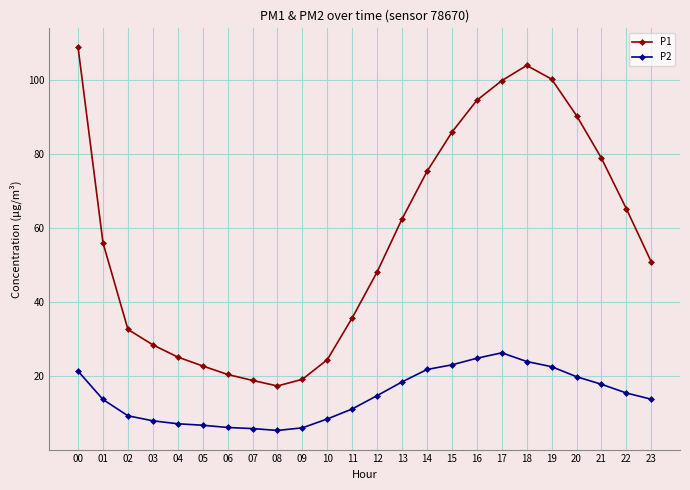

True or false: P1 has more than 2 points higher than both neighbors.

False